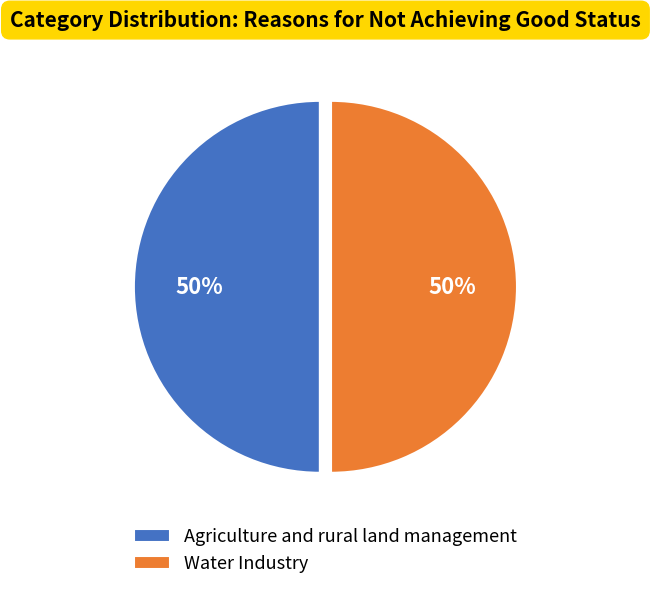

Approximately how many times larger is the value at Agriculture and rural land management compared to Water Industry?

1.0